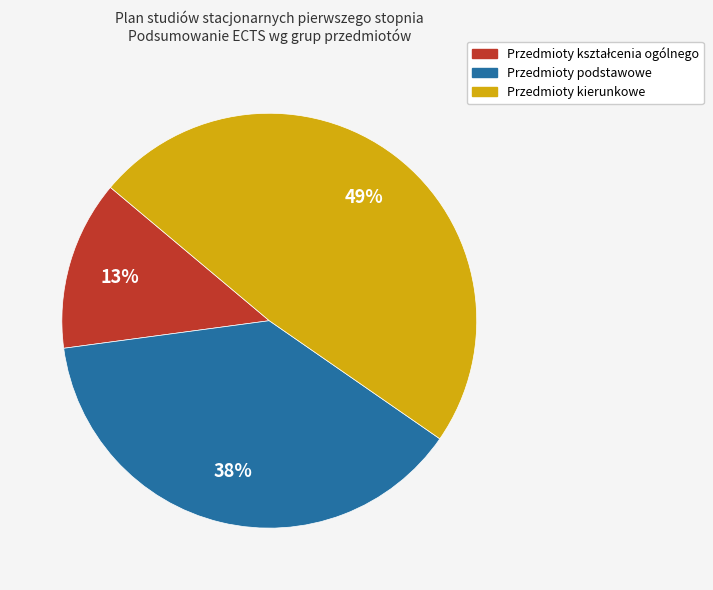

How many slices are in this pie chart?

3